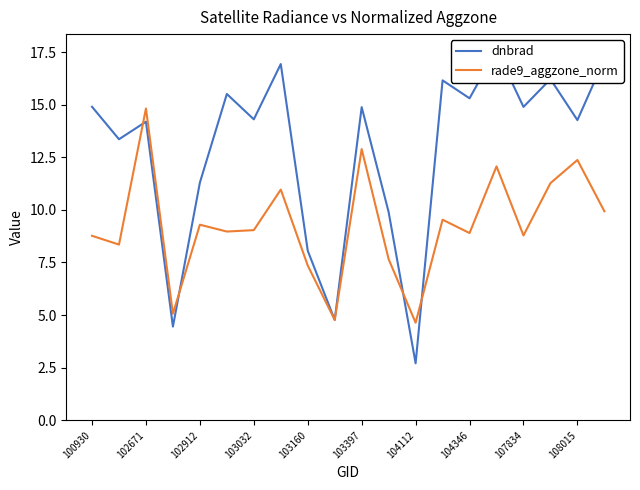

What is the maximum value for rade9_aggzone_norm?

14.8